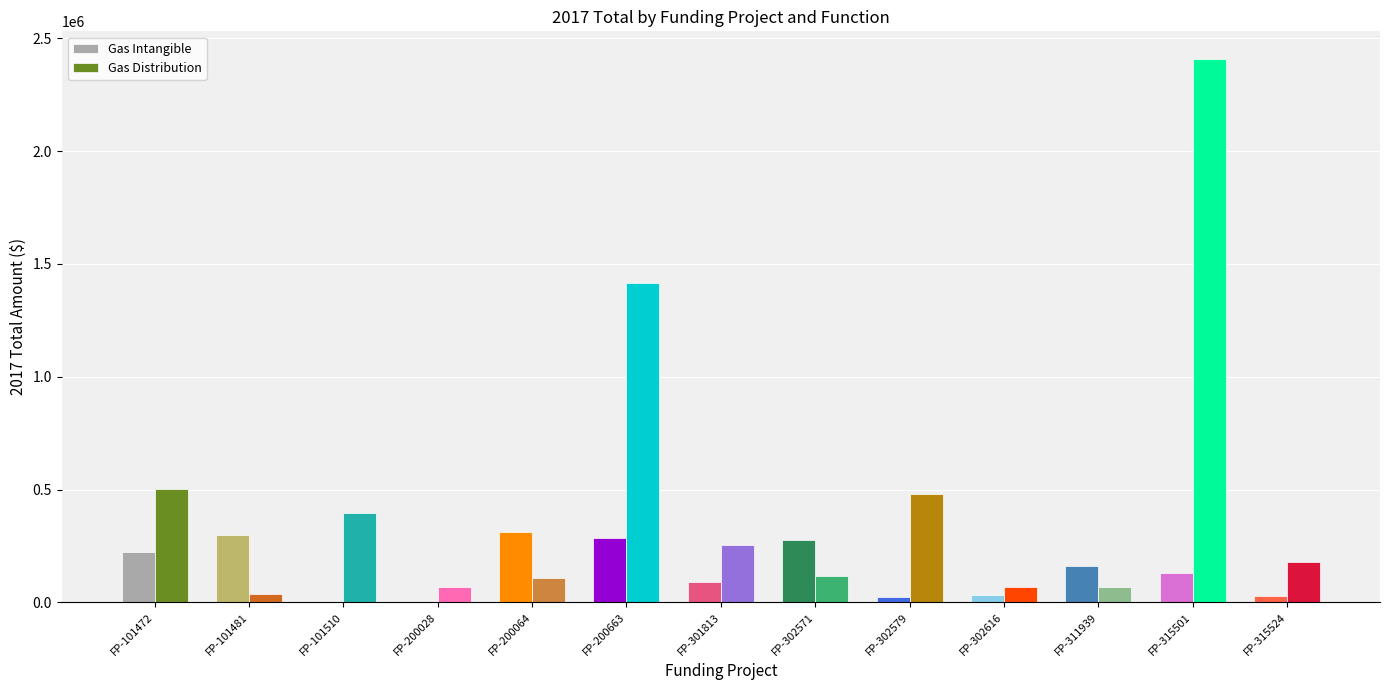

What are all the series names shown in the legend?

Gas Intangible, Gas Distribution